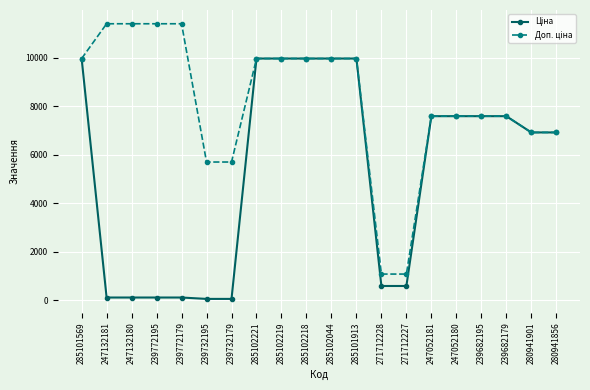

What is the maximum value shown in the chart?

11410.0